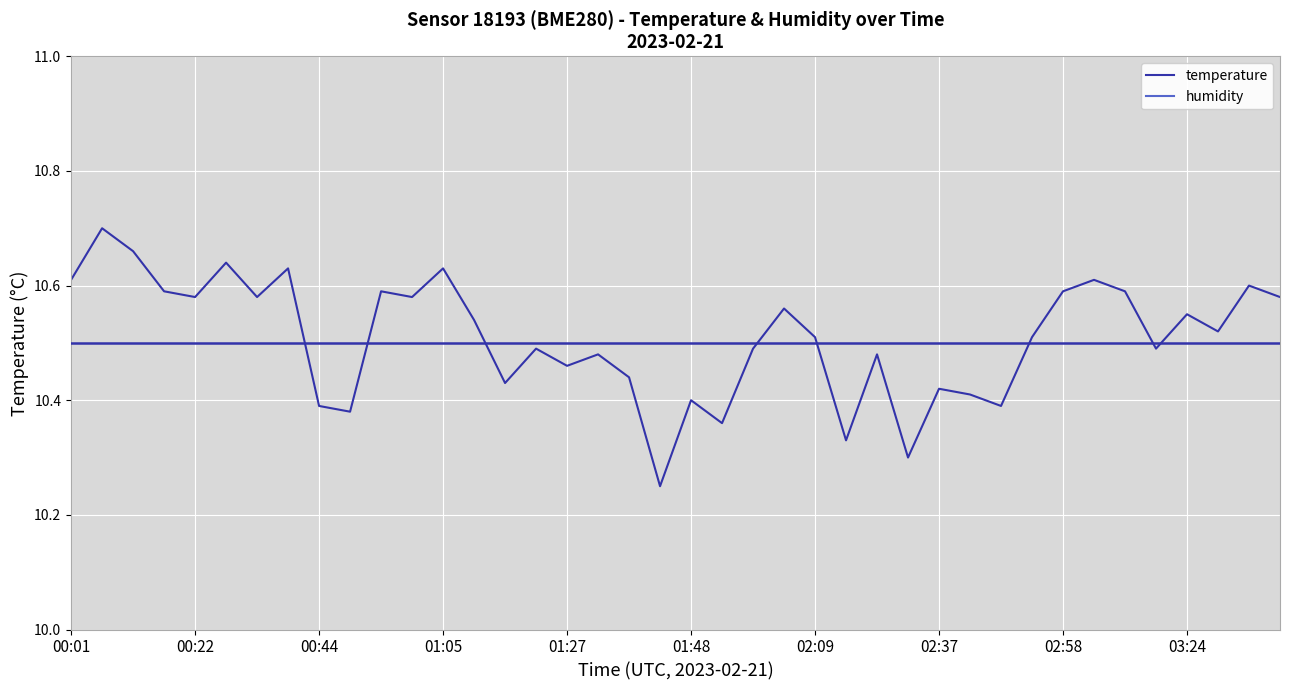

What is the smallest value displayed?

10.2